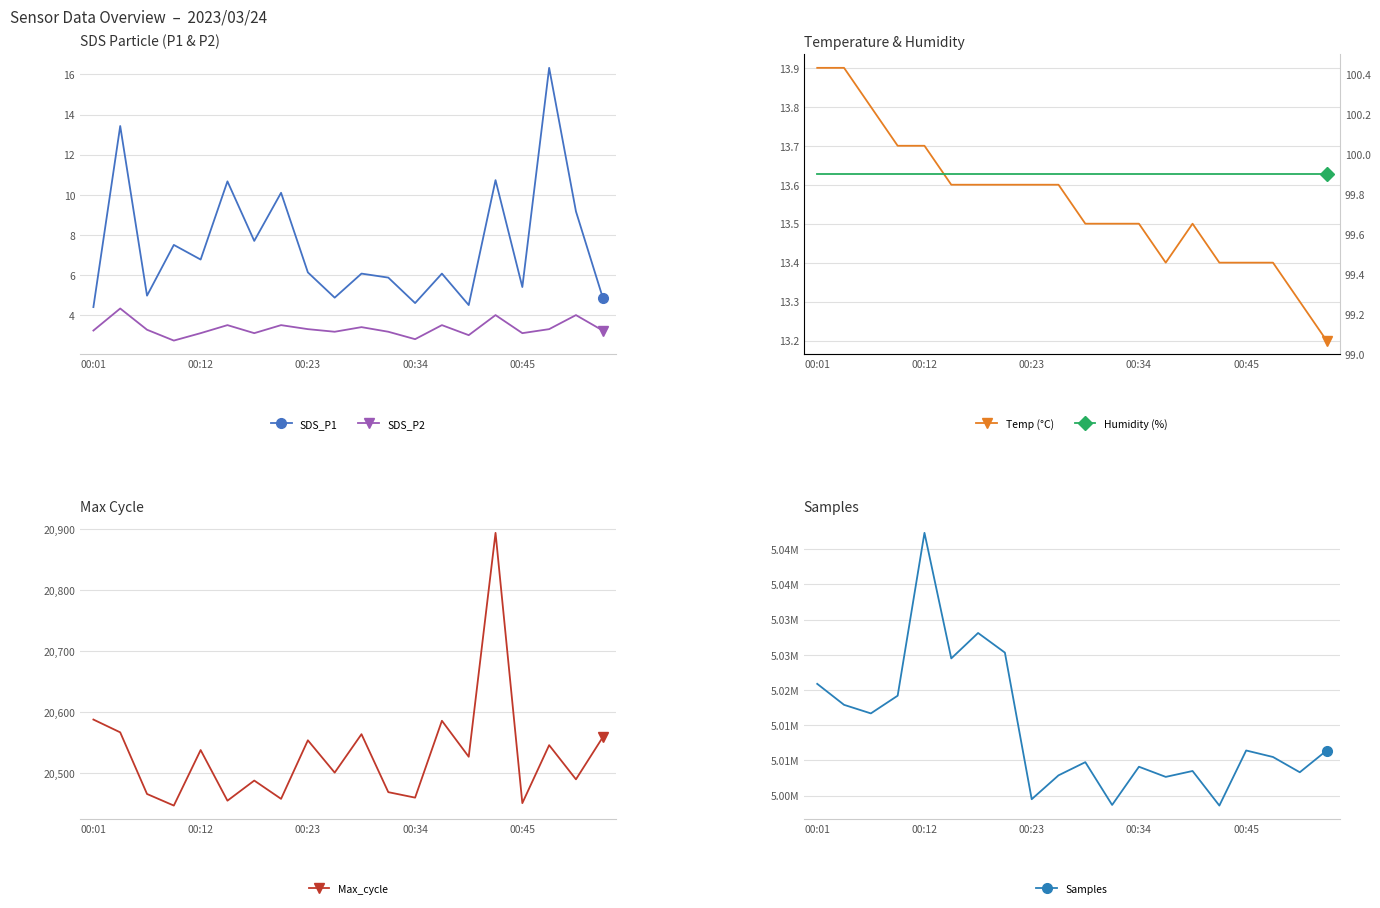

The value of Samples at 14 is 6642813.0. True or false?

False